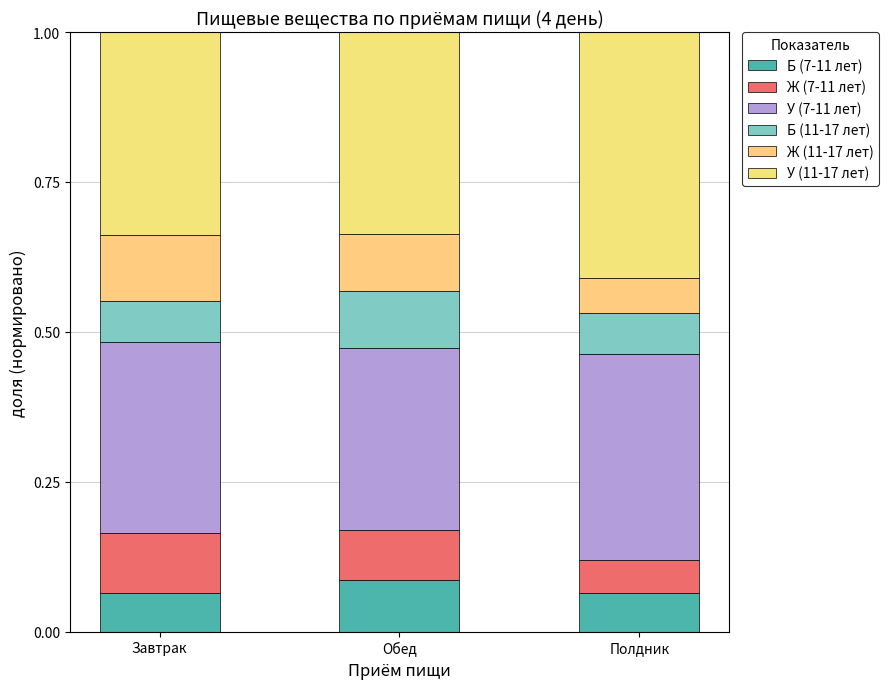

What position from the right is Завтрак?

3